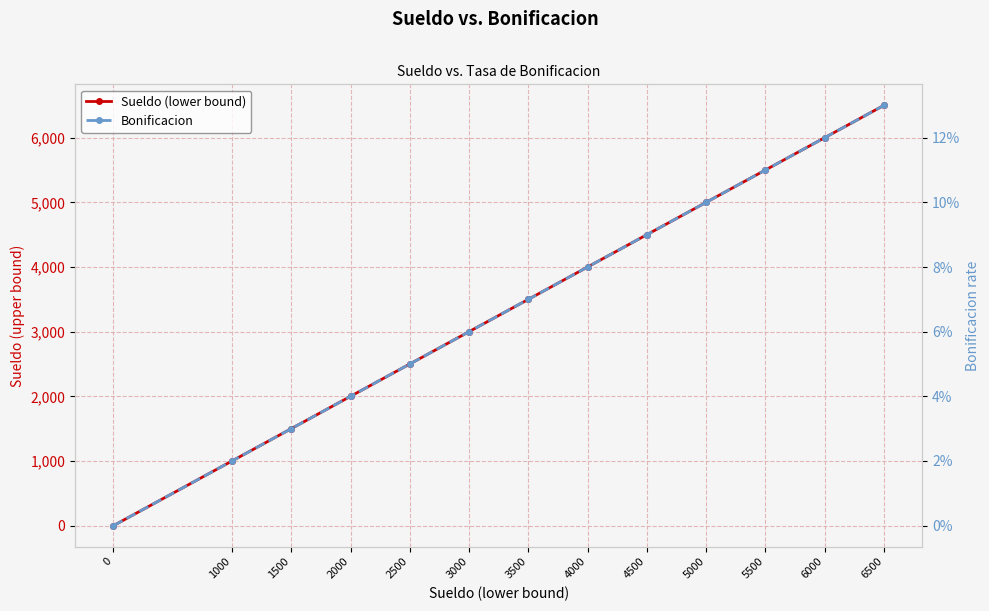

Reading right to left, what are all the values shown in this chart?

Sueldo (lower bound): 6500=6500.0	6000=6000.0	5500=5500.0	5000=5000.0	4500=4500.0	4000=4000.0	3500=3500.0	3000=3000.0	2500=2500.0	2000=2000.0	1500=1500.0	1000=1000.0	0=0.0
Bonificacion: 6500=0.1	6000=0.1	5500=0.1	5000=0.1	4500=0.1	4000=0.1	3500=0.1	3000=0.1	2500=0.1	2000=0.0	1500=0.0	1000=0.0	0=0.0